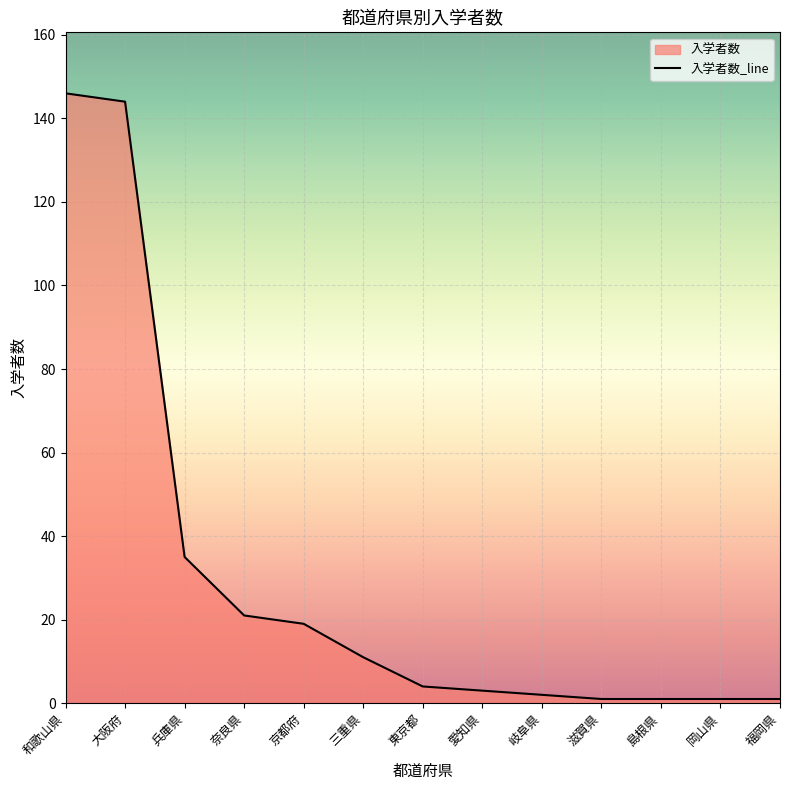

What is the greatest value displayed?

146